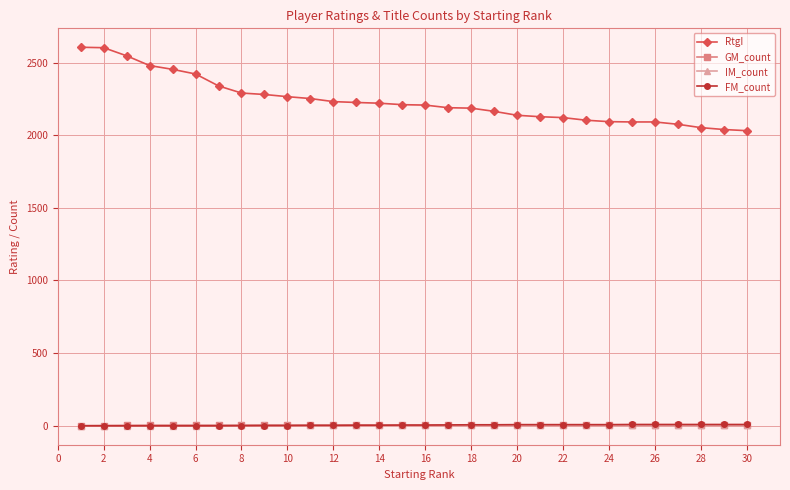

What is the greatest value displayed?

2605